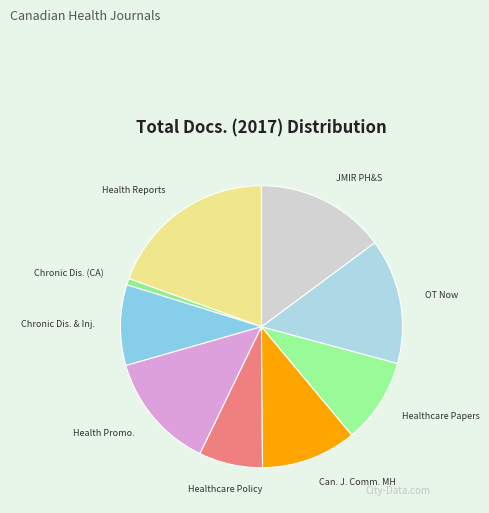

Is it true that OT Now is 14% of the pie?

True